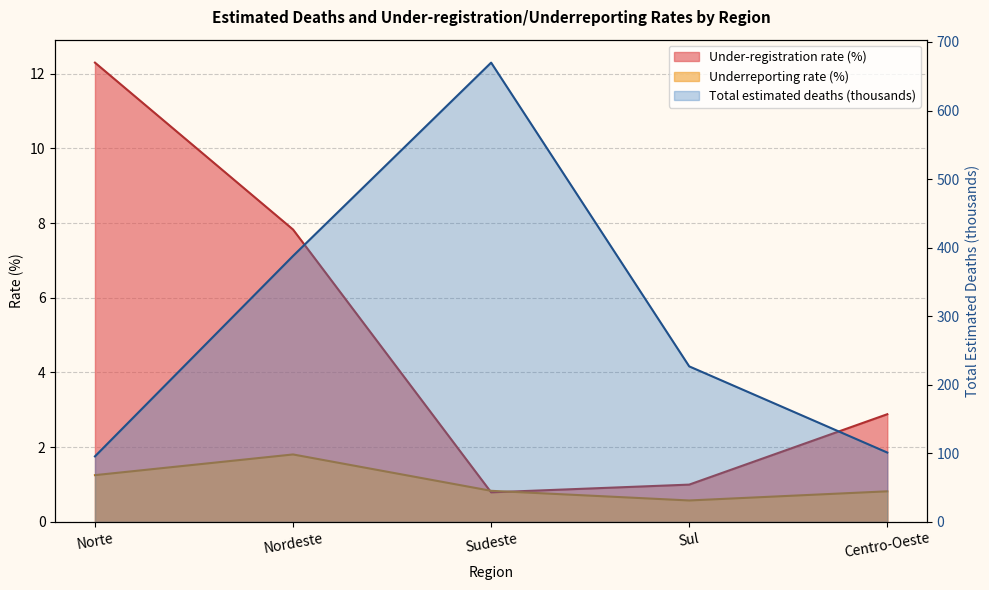

Is the value of Underreporting rate (%) at Sudeste greater than the value of Total estimated deaths at Sudeste?

No